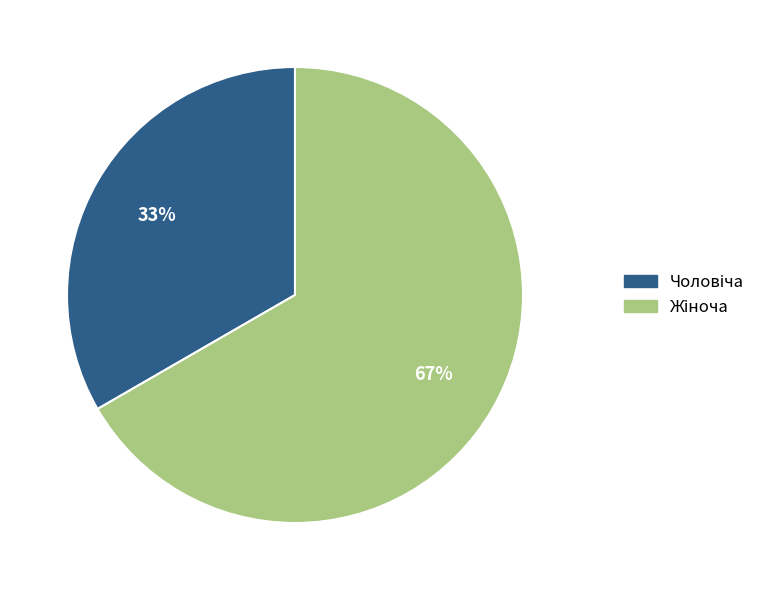

To the nearest percent, what is the average slice percentage?

50%